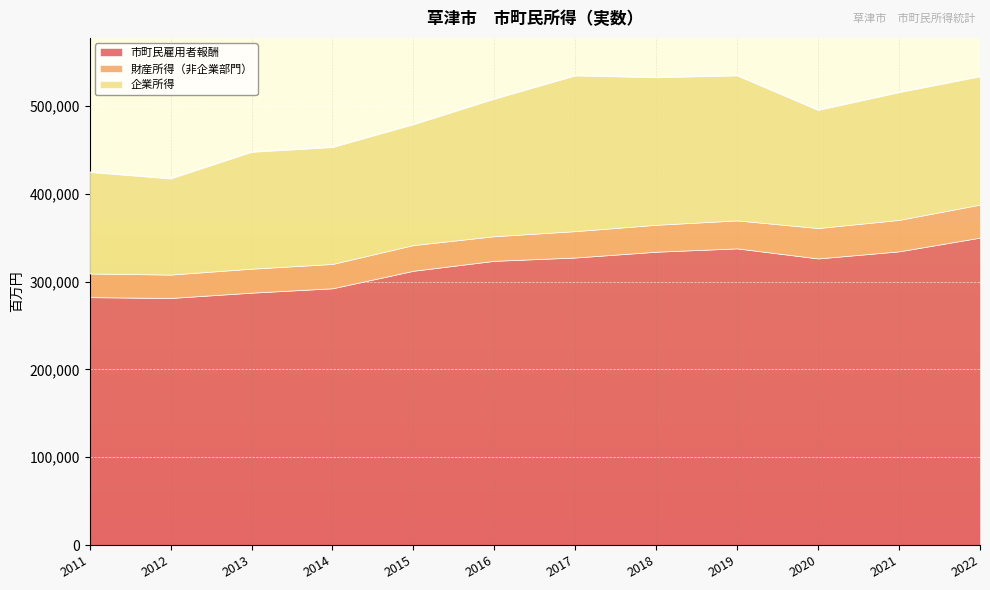

True or false: 市町民雇用者報酬 has a value of 327395 at 2017.

True